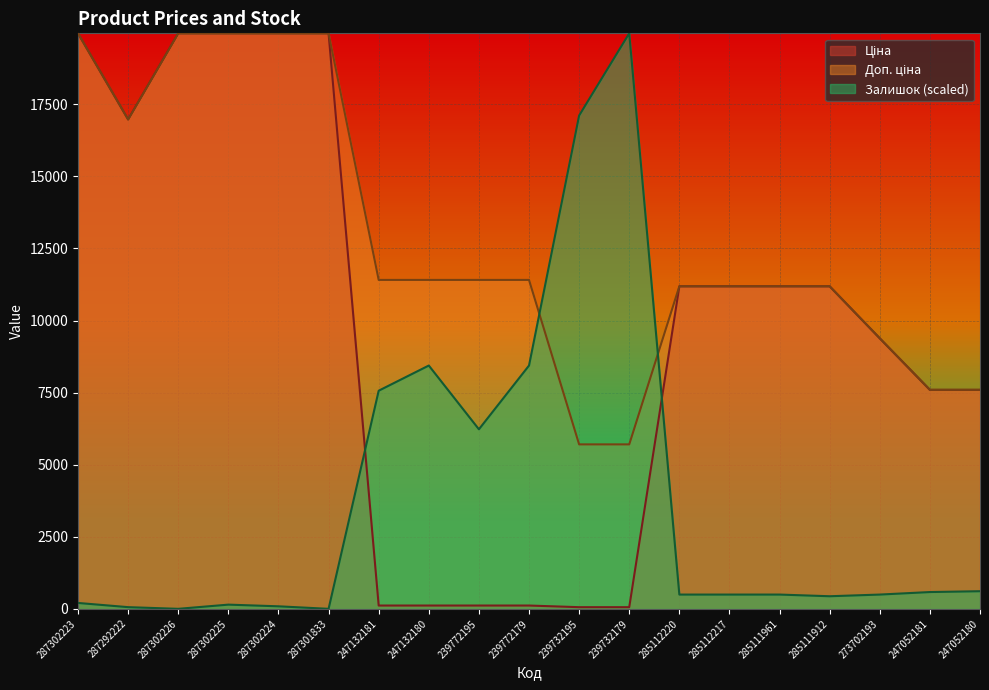

List the series in order of their overall mean, lowest first.

Залишок, Ціна, Доп. ціна